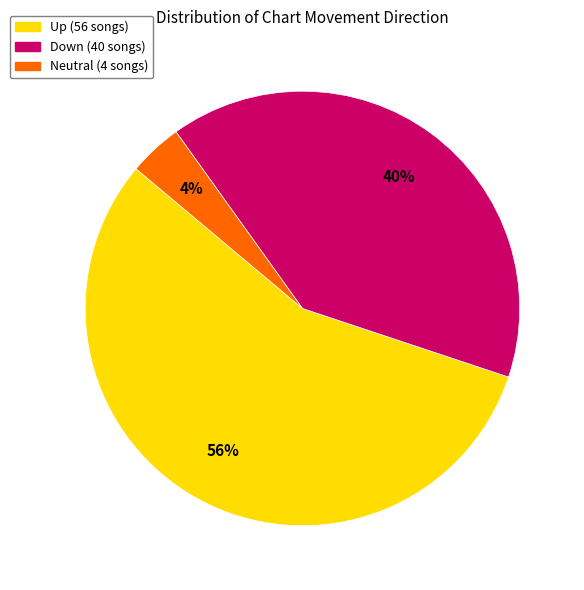

To the nearest percent, what is the difference between the largest and smallest slice percentages?

52%